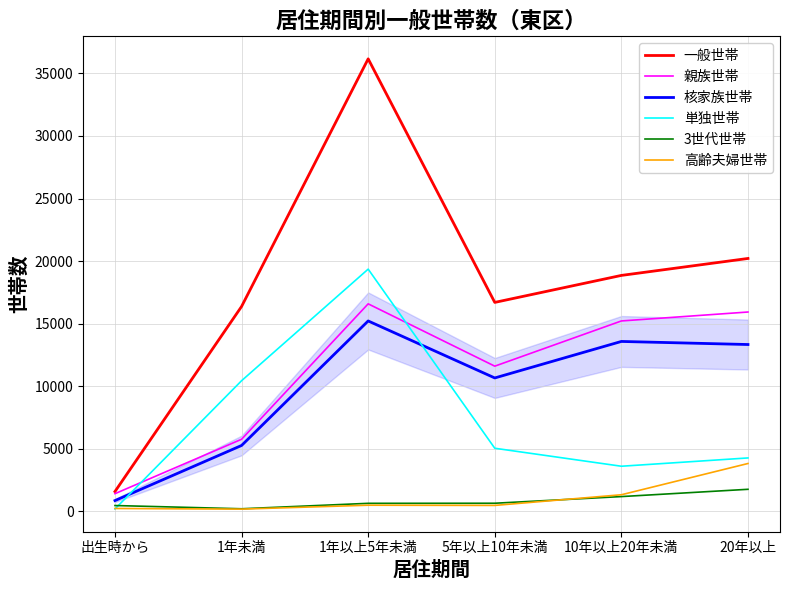

List the series in order of their peak value, lowest first.

3世代世帯, 高齢夫婦世帯, 核家族世帯, 親族世帯, 単独世帯, 一般世帯